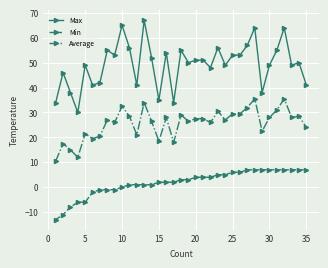

Rank the series by their average value, from highest to lowest.

Max, Average, Min